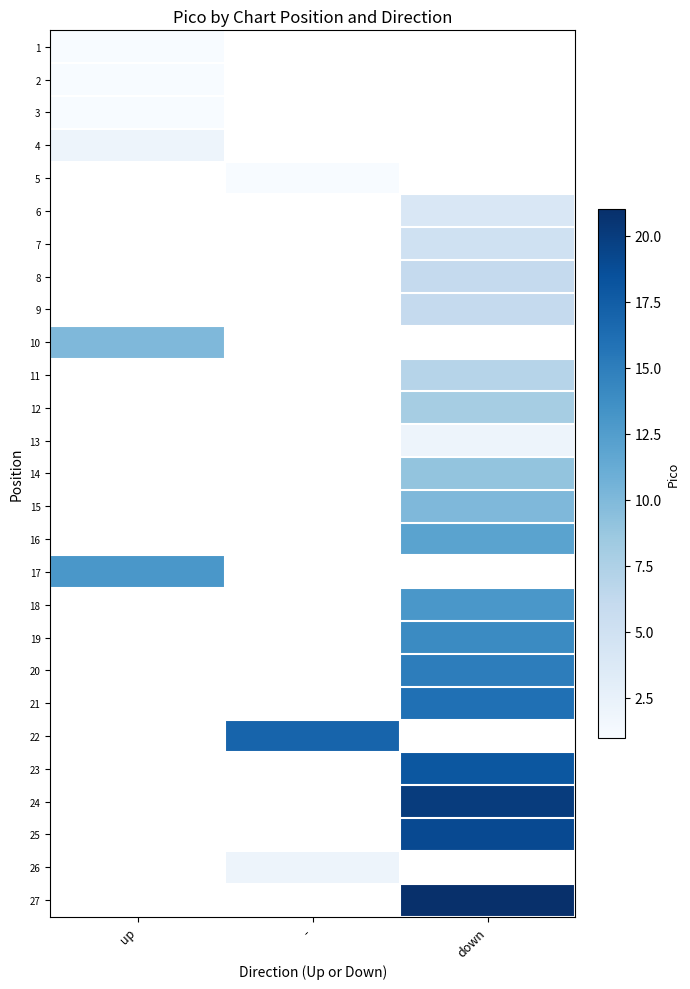

At how many categories does at least one series exceed 14?

2